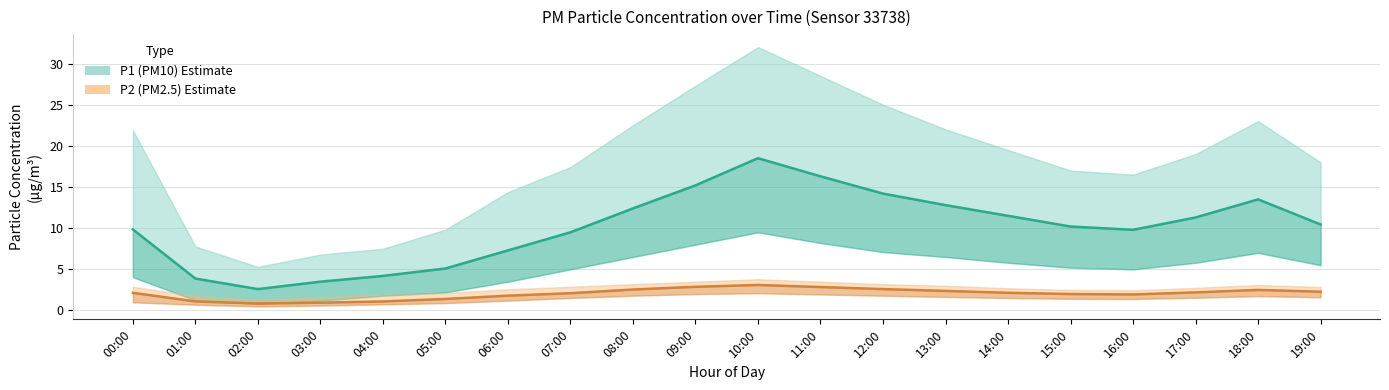

What is the total value across all series at 07:00?

11.6